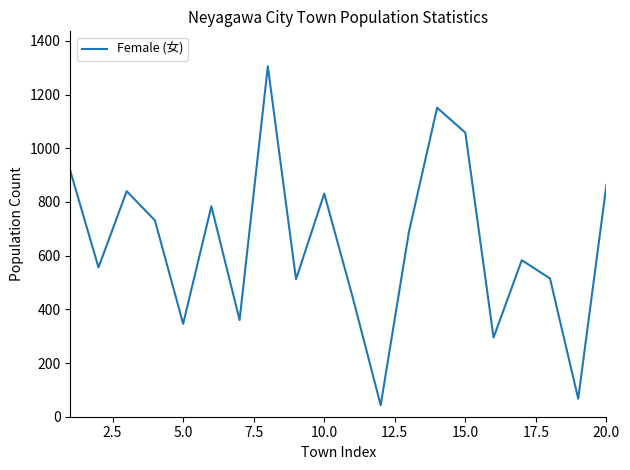

What is the smallest value displayed?

43